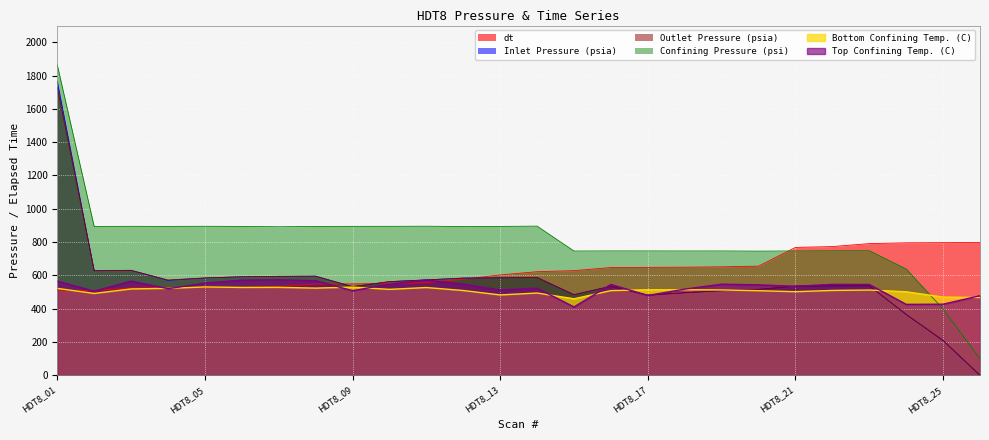

Which label corresponds to the smallest value in the chart?

HDT8_26